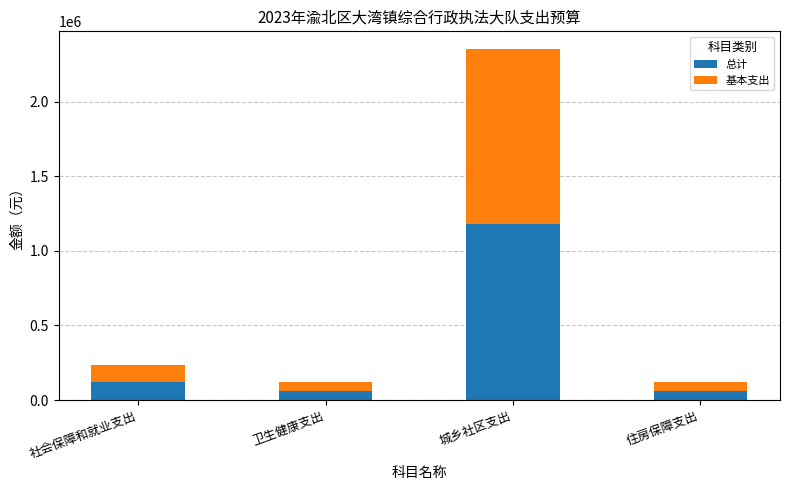

What is the lowest value of the 总计 series?

58905.6